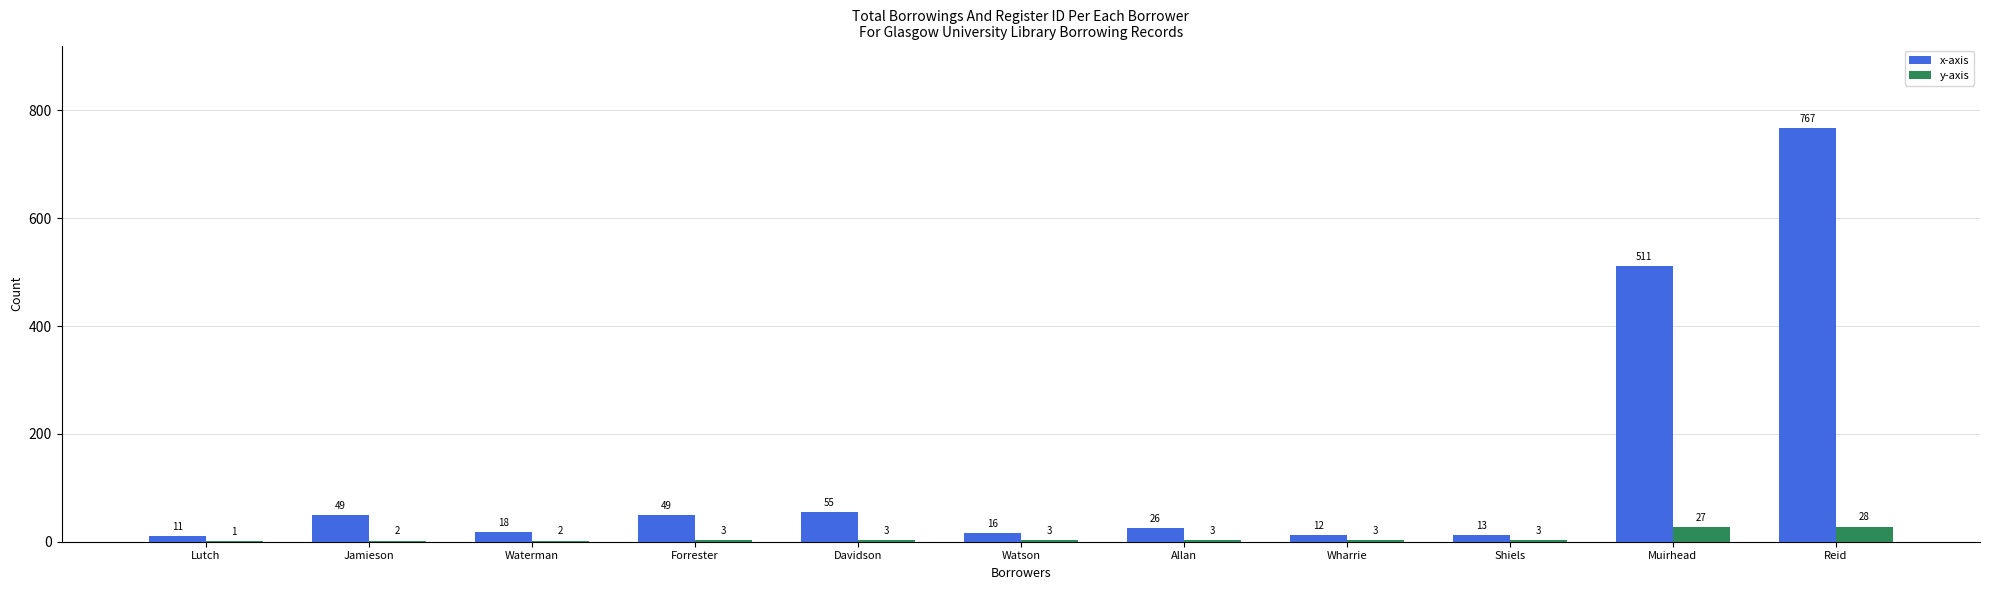

Which category has the highest value across all series?

Reid